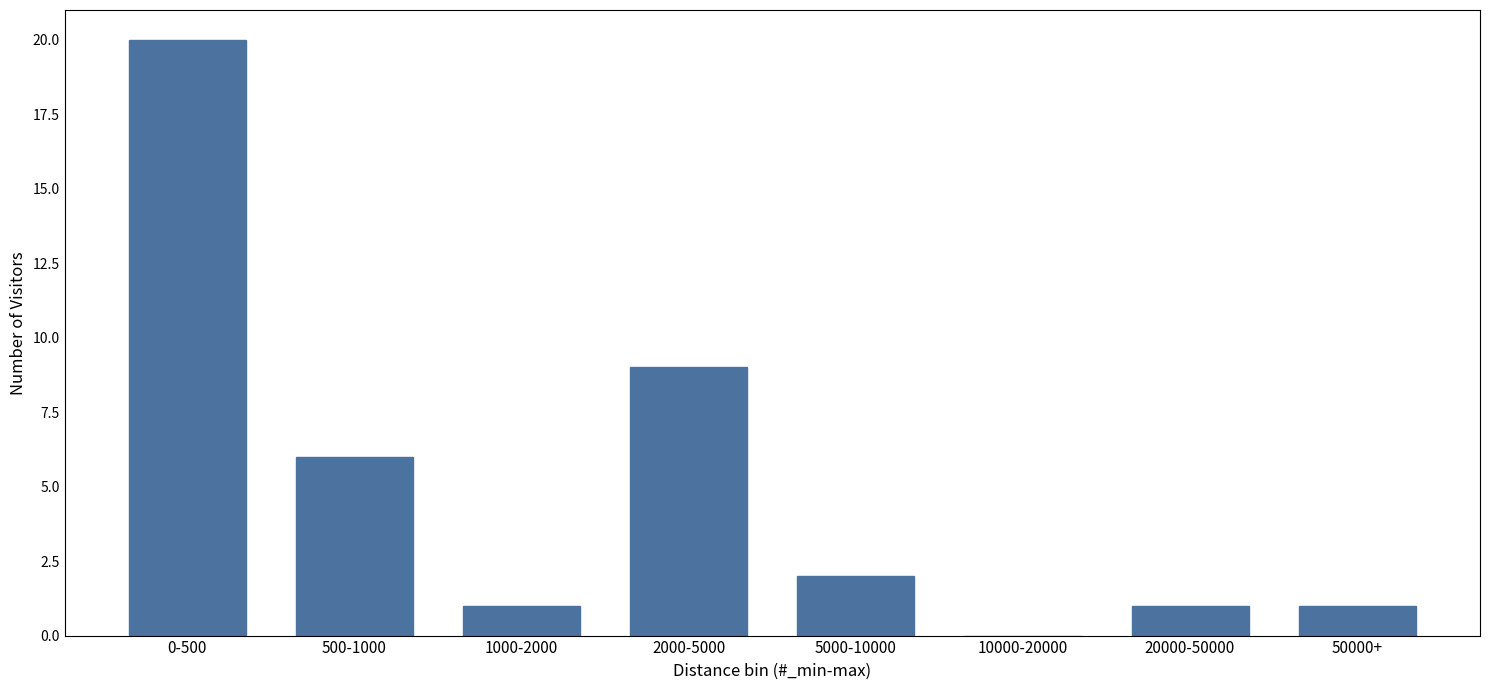

Reading left to right, transcribe all the data shown in this chart.

0-500=20	500-1000=6	1000-2000=1	2000-5000=9	5000-10000=2	10000-20000=0	20000-50000=1	50000+=1